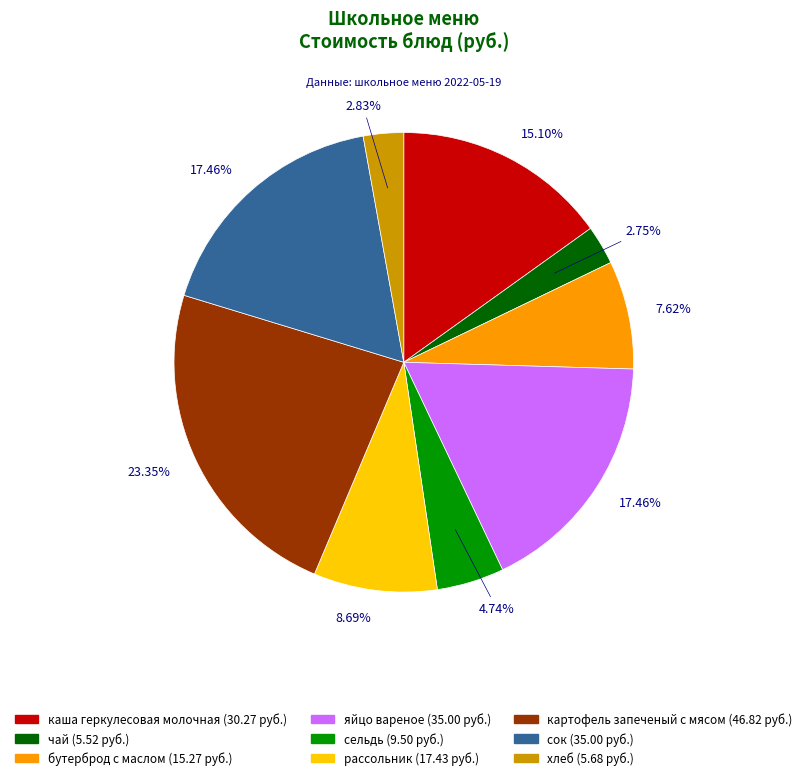

Which slice is the largest?

картофель запеченый с мясом